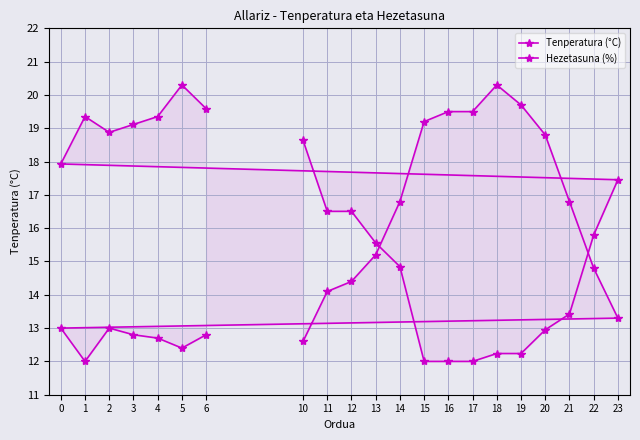

What is the lowest value of the Hezetasuna (%) series?

12.0